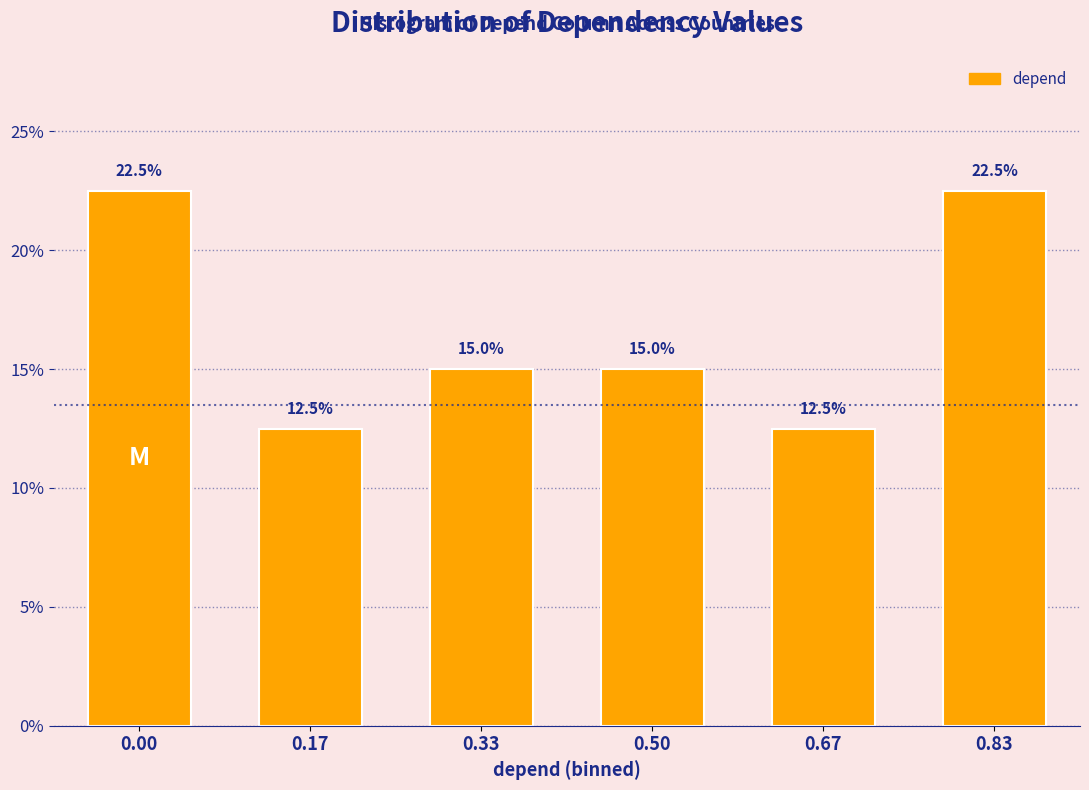

Reading left to right, transcribe all the data shown in this chart.

22.5	12.5	15.0	15.0	12.5	22.5